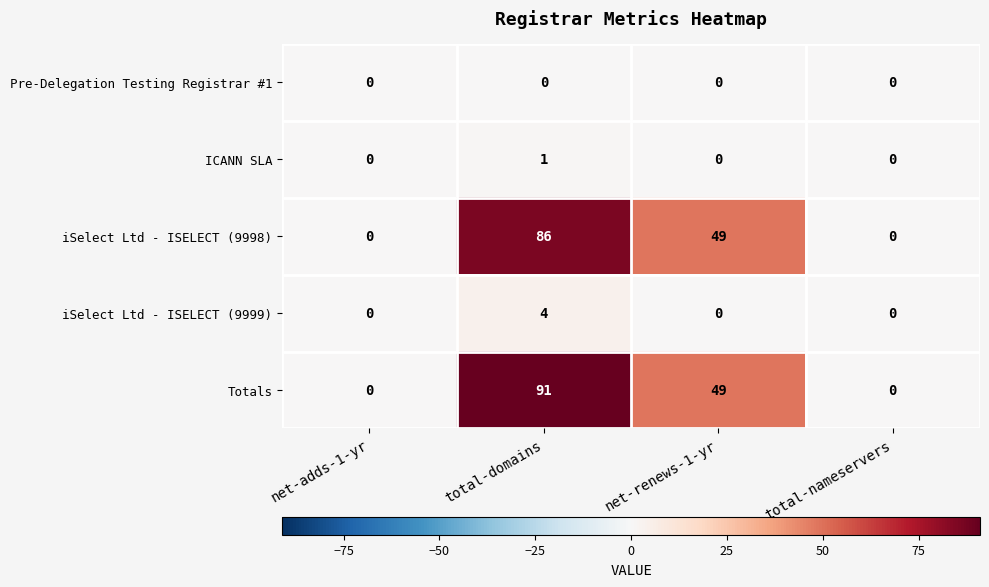

Where does the iSelect Ltd - ISELECT (9998) series first go above 49?

total-domains